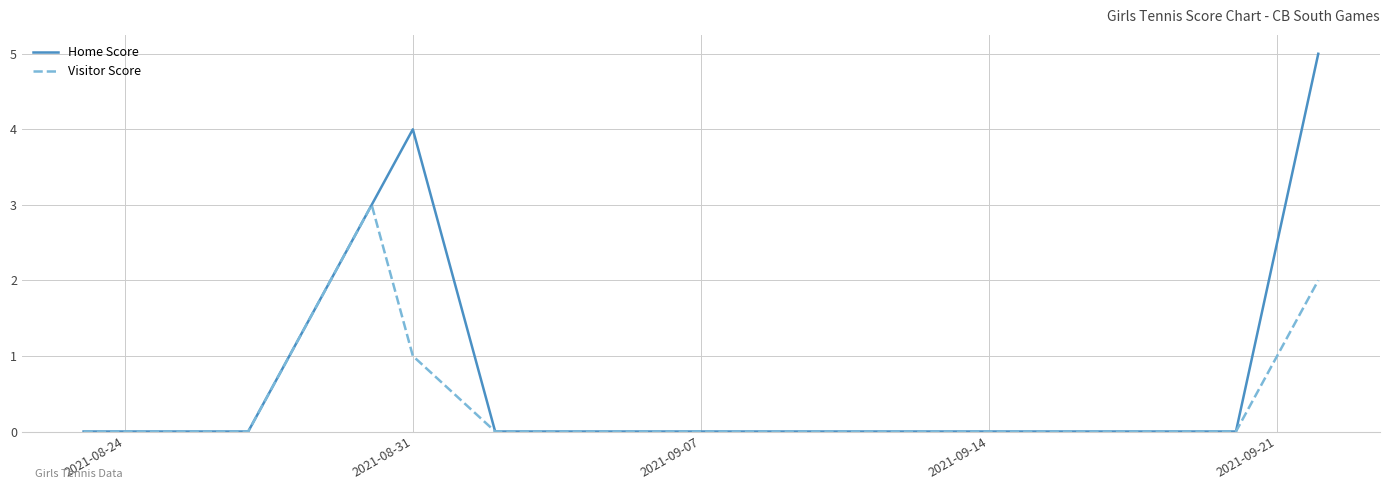

Which series has the largest total across all categories?

Home Score